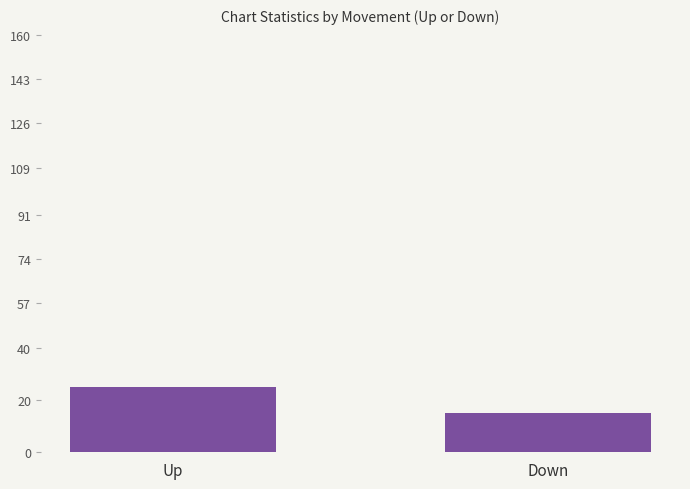

What is the smallest value displayed?

15